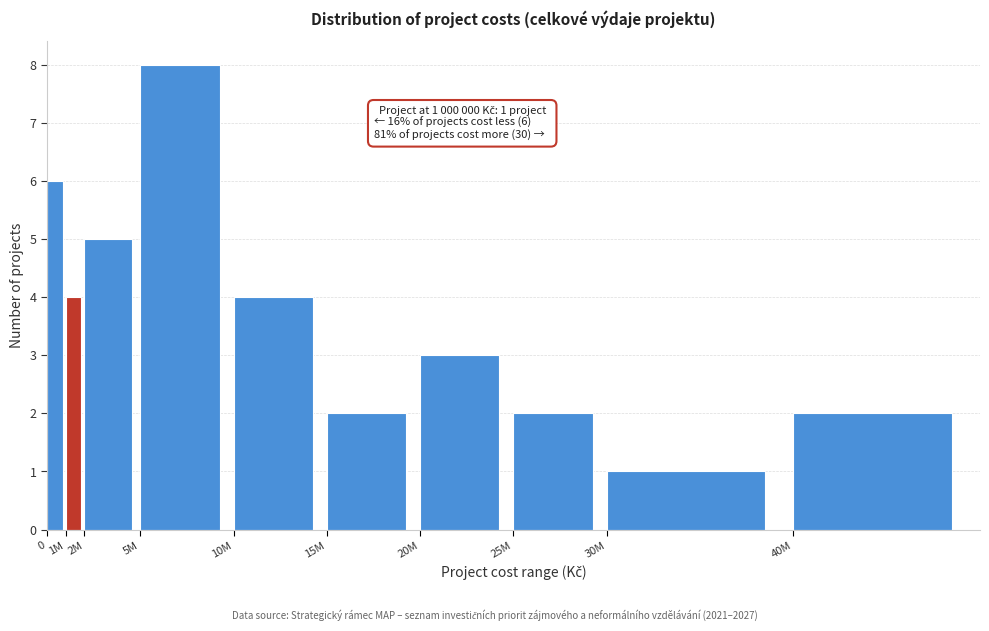

Reading left to right, extract all data points from this chart.

6	4	5	8	4	2	3	2	1	2